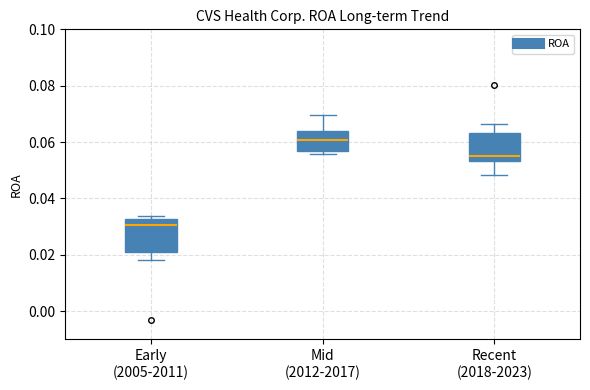

Where does the lower whisker of the box for Early (2005-2011) end on the y-axis? The values are not printed on the chart, so give them approximately, as read against the axis.

0.018